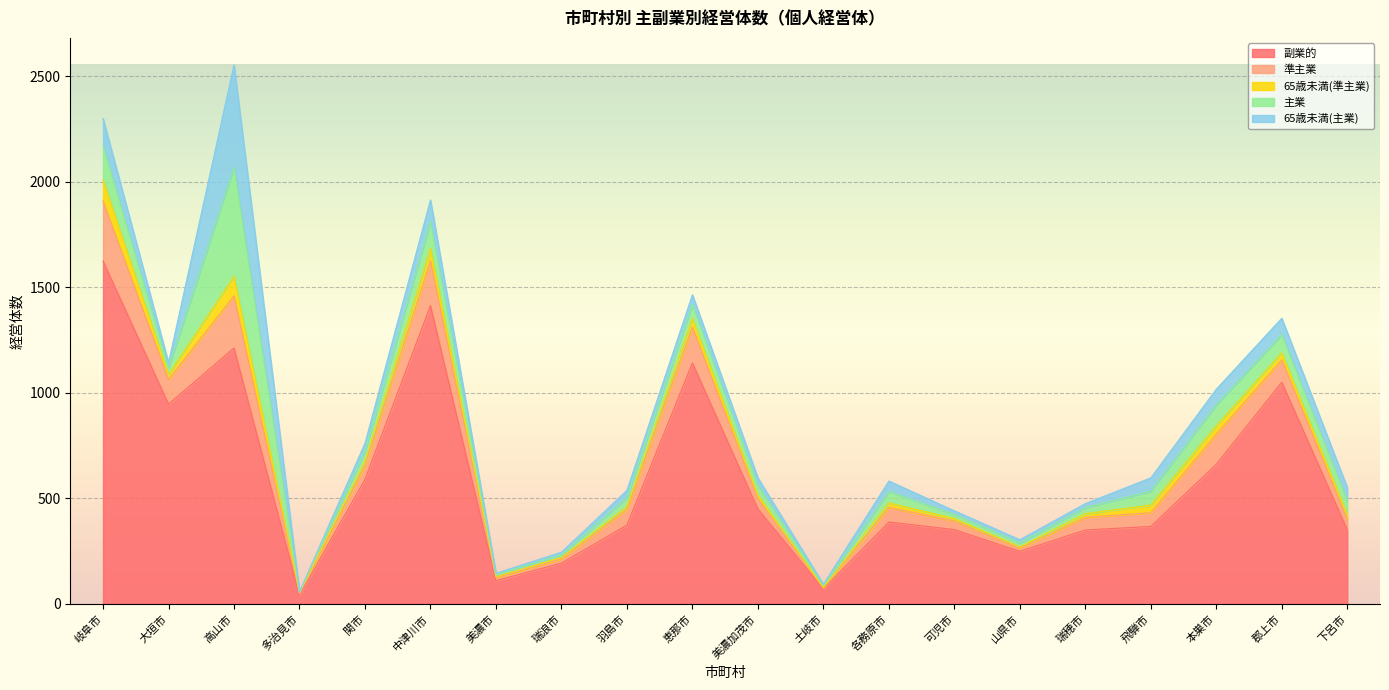

Between 岐阜市 and 大垣市, which is larger?

岐阜市